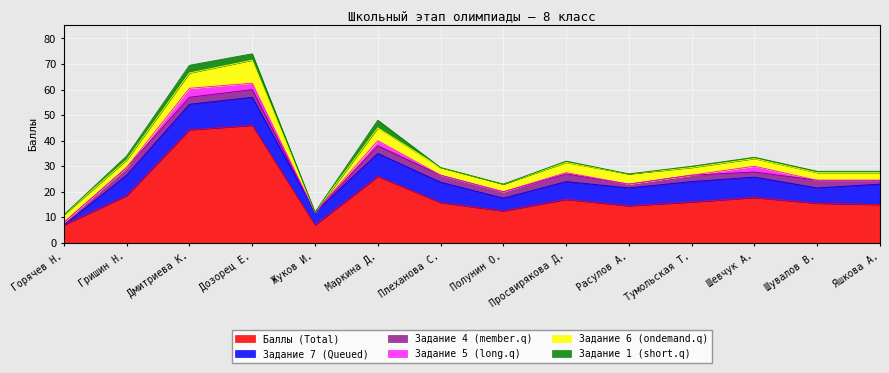

Count the number of data series in this chart.

6